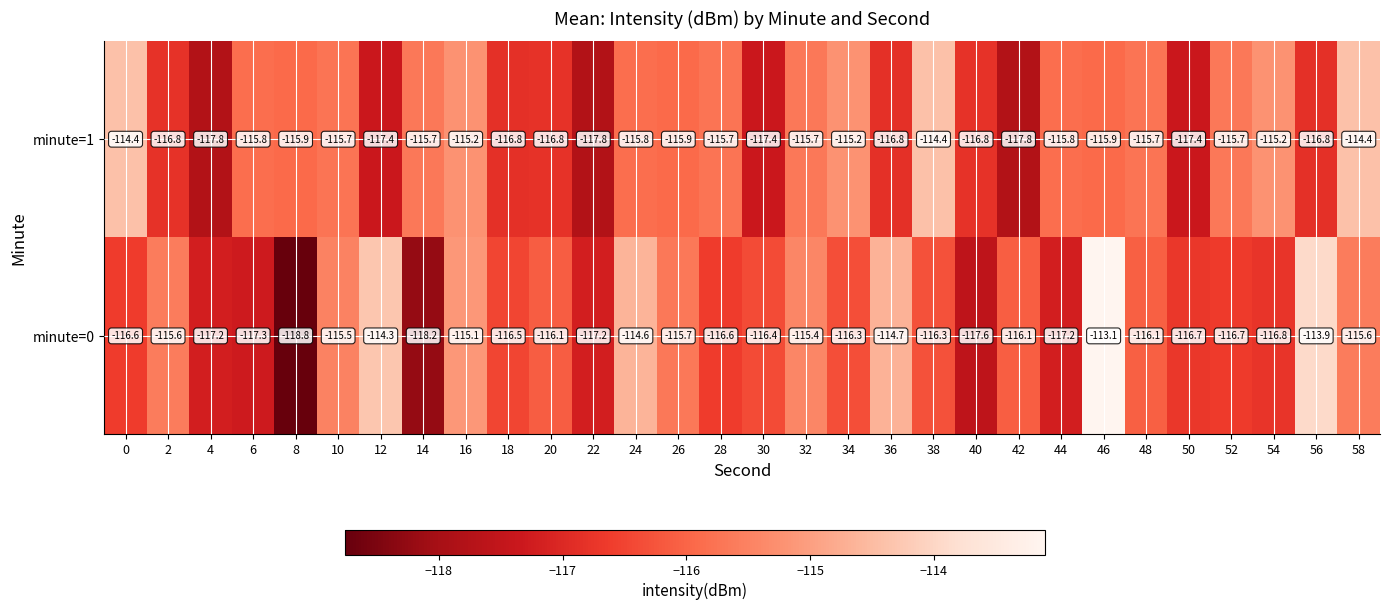

What is the average value of the minute=0 series?

-116.1